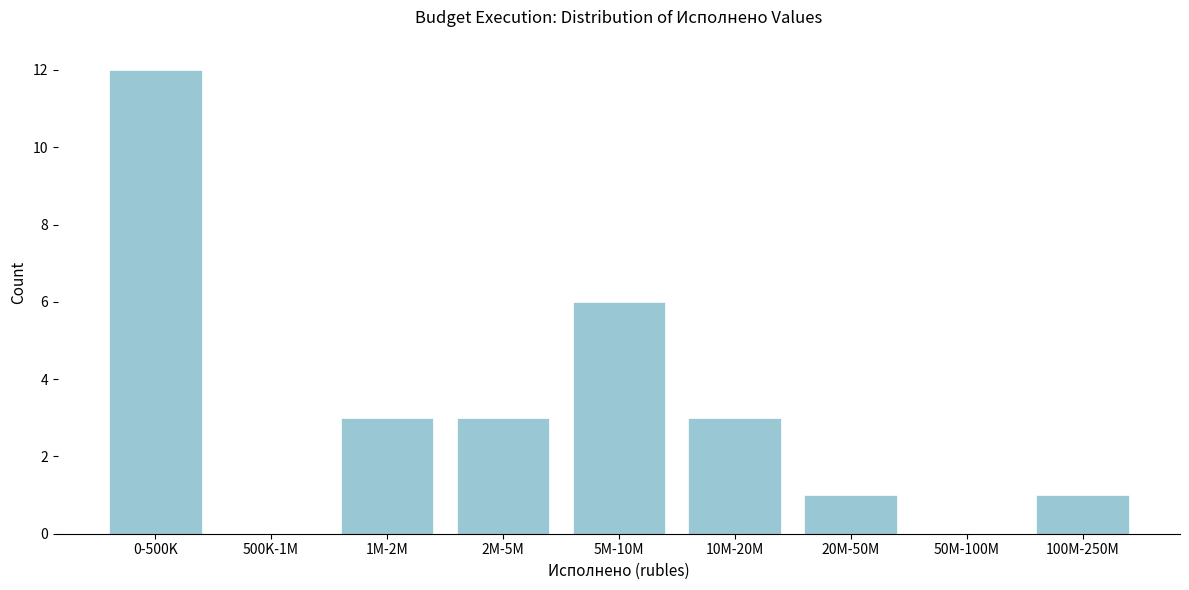

Reading left to right, what are all the values shown in this chart?

0-500K=12	500K-1M=0	1M-2M=3	2M-5M=3	5M-10M=6	10M-20M=3	20M-50M=1	50M-100M=0	100M-250M=1